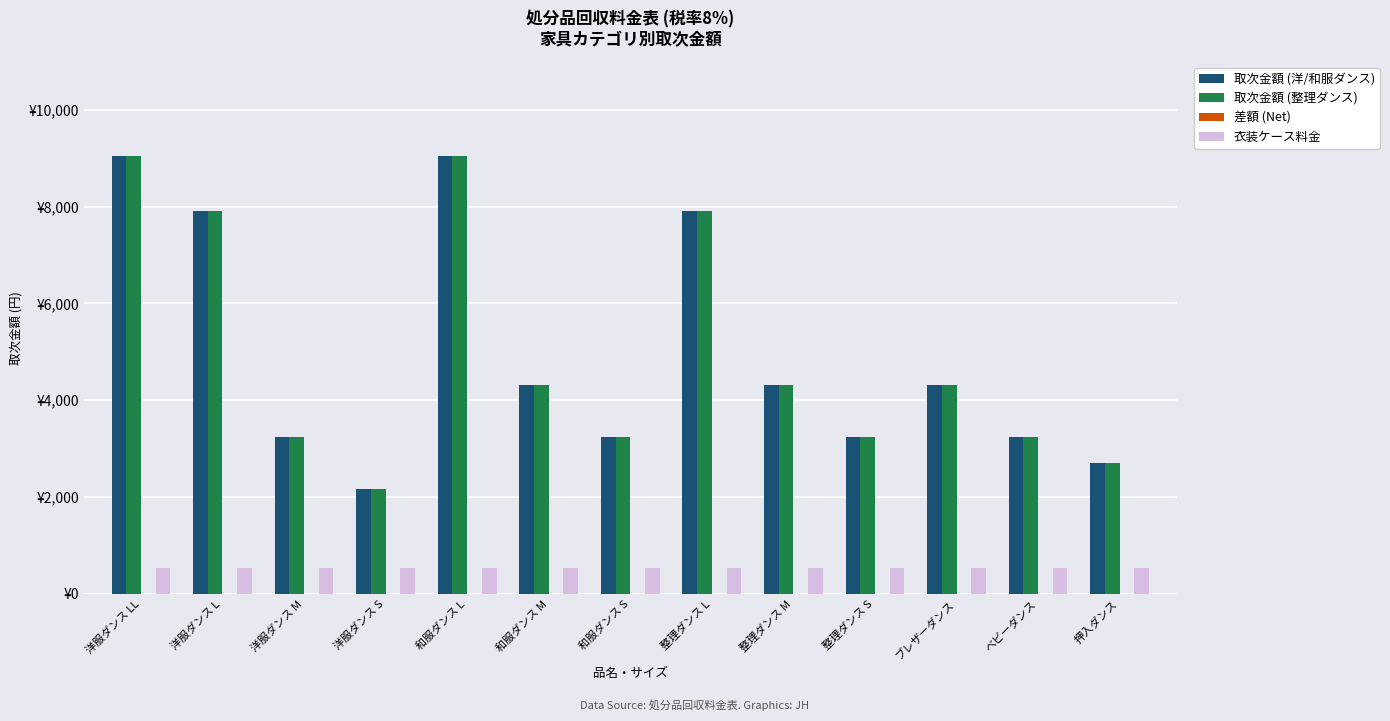

Between 洋服ダンス LL and 洋服ダンス M, which series saw the biggest shift?

取次金額 (洋/和服ダンス)